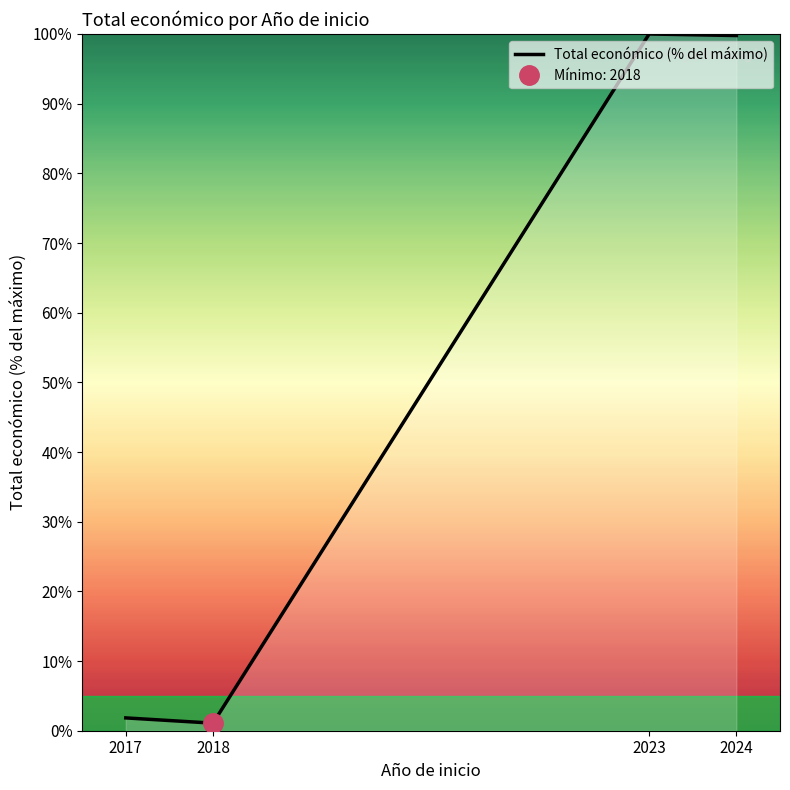

At which category does the chart reach its minimum across all series?

2018